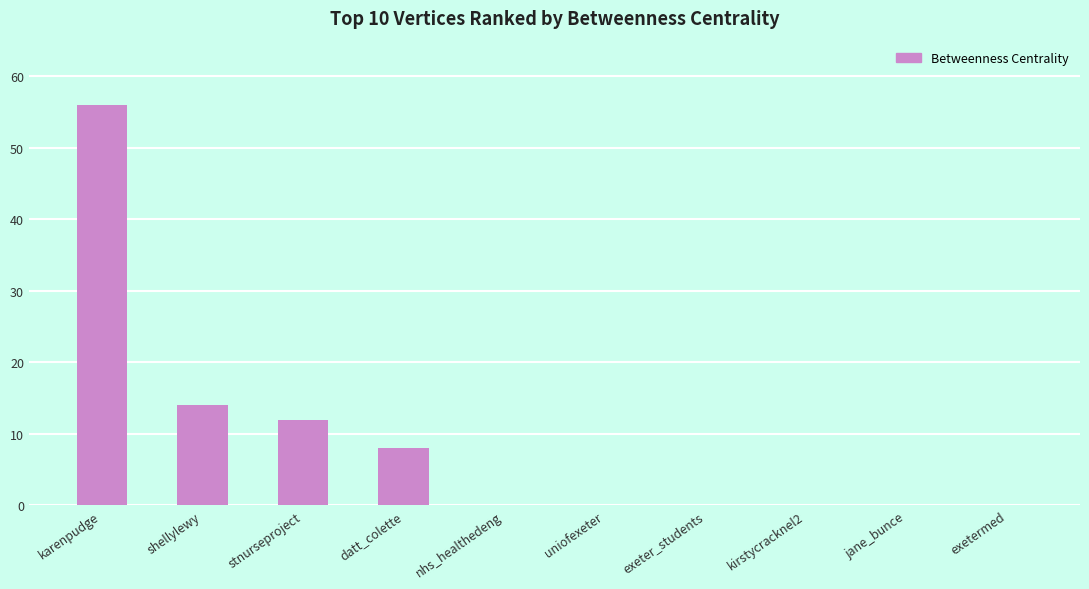

Reading left to right, extract all data points from this chart.

karenpudge=56	shellylewy=14	stnurseproject=12	datt_colette=8	nhs_healthedeng=0	uniofexeter=0	exeter_students=0	kirstycracknel2=0	jane_bunce=0	exetermed=0